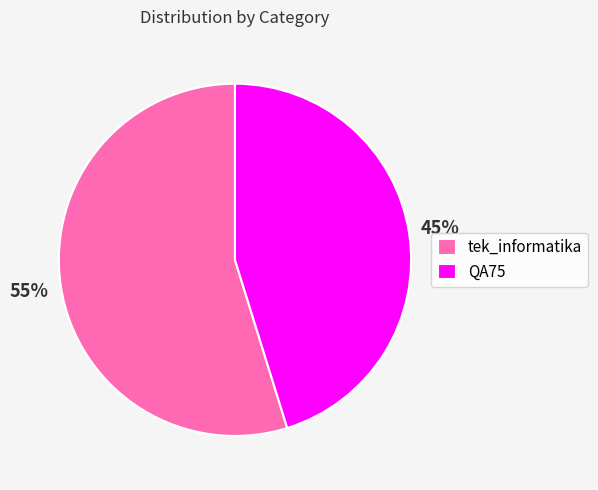

How many slices are in this pie chart?

2